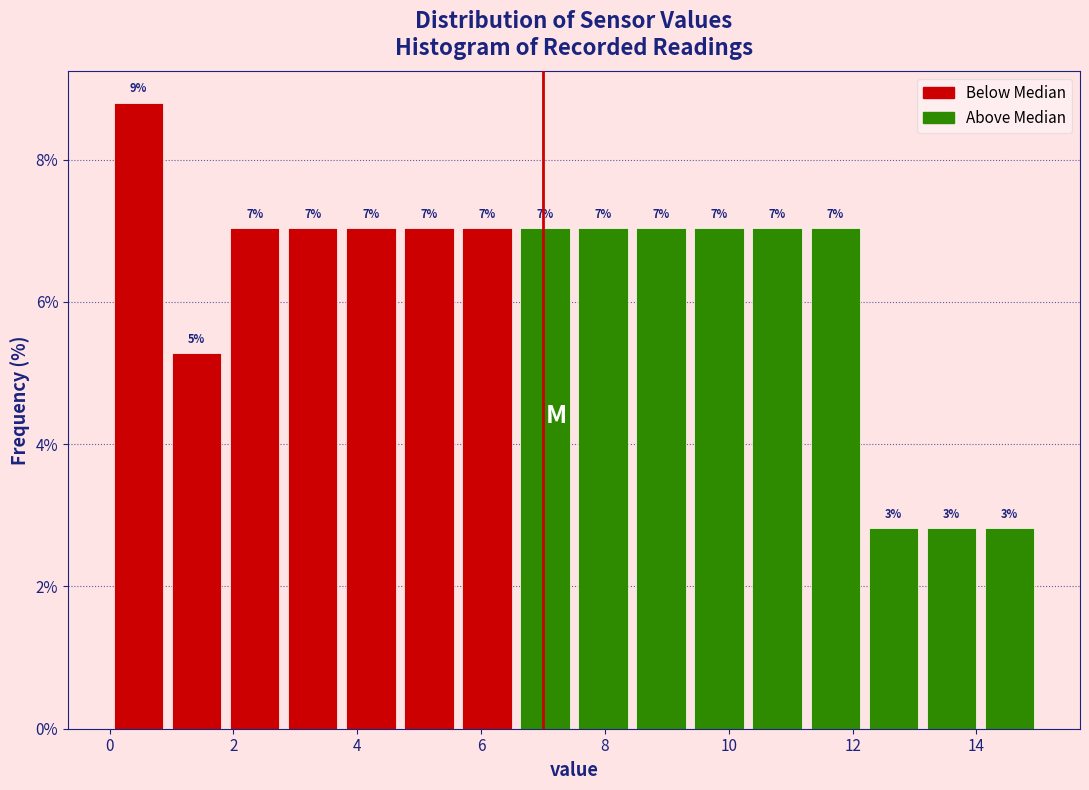

Over which range of the x-axis is the bar tallest?

0.0 to 1.0